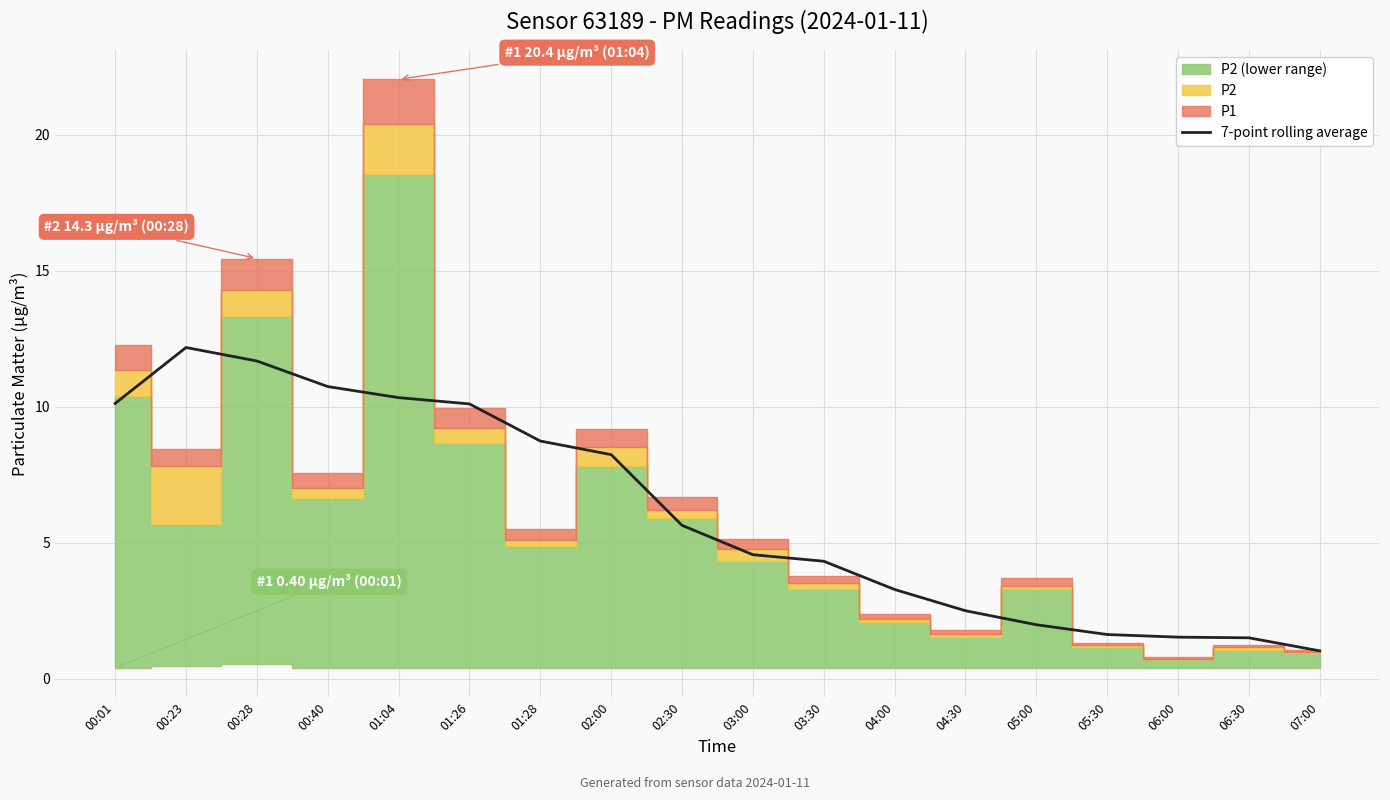

How many categories are shown in the chart?

18